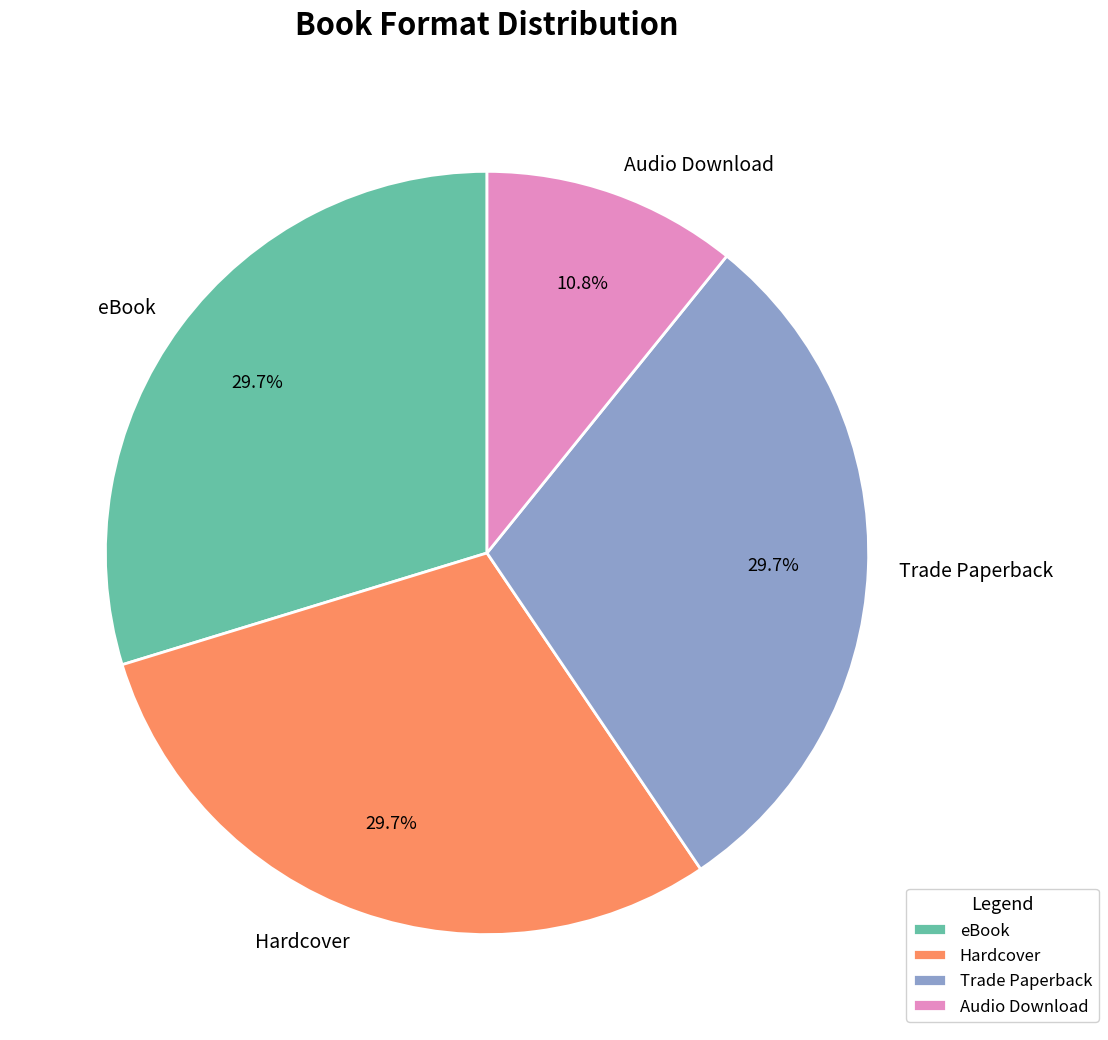

What is the smallest slice in the pie chart?

Audio Download